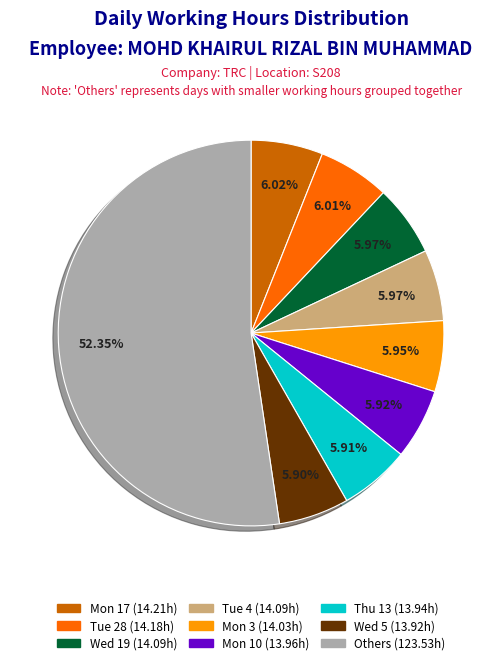

Does any single category account for the majority?

Yes